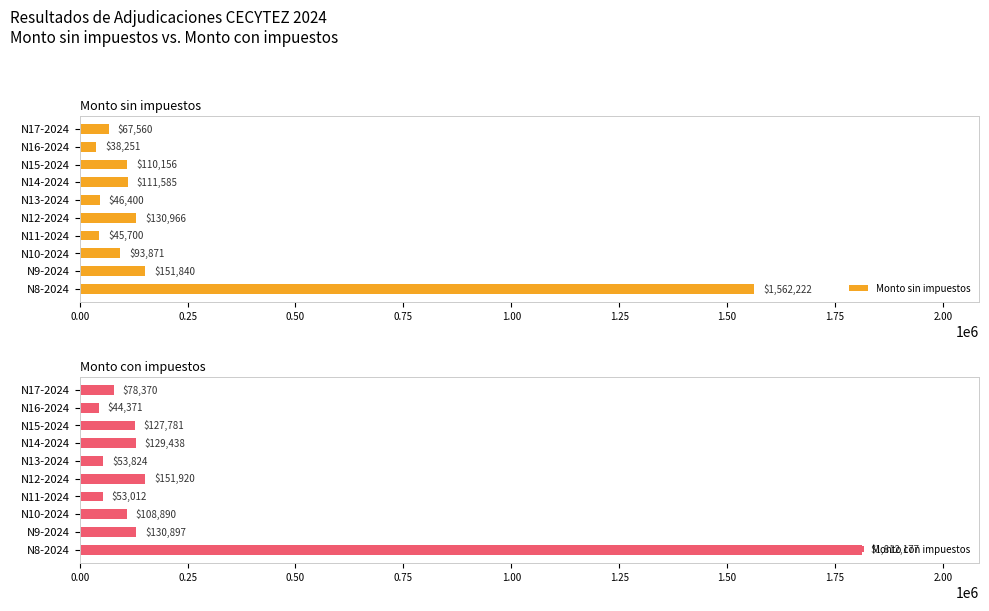

Which series has the widest spread of values?

Monto con impuestos